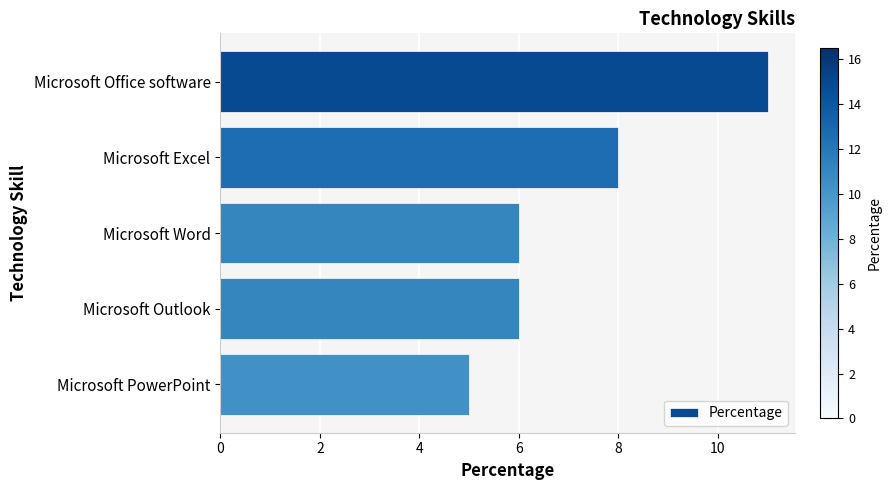

What is the difference between the second highest and minimum values?

3